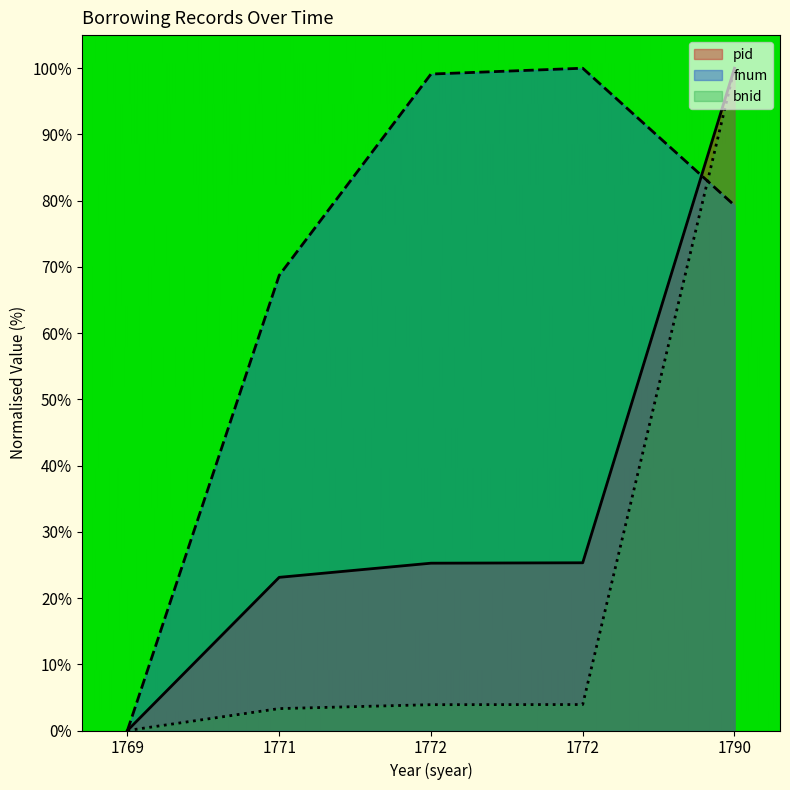

Between 1790 and 1771, which is larger?

1790